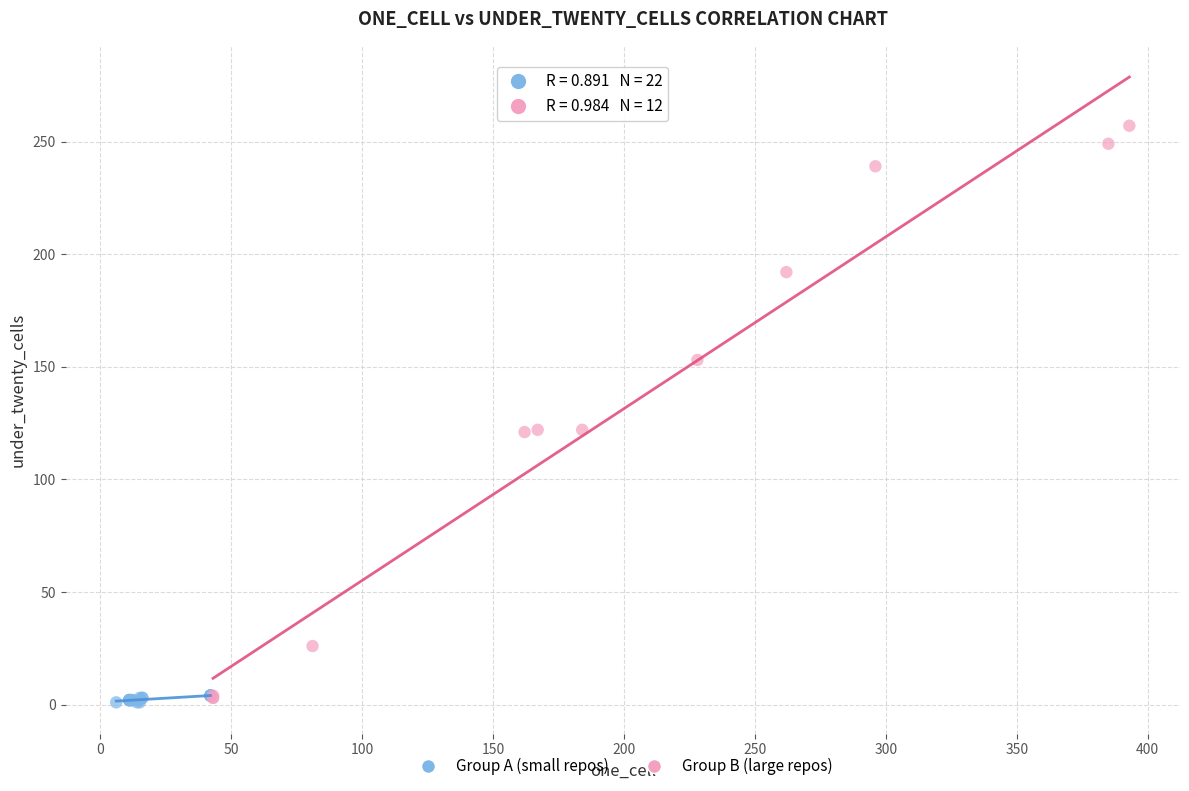

Which series has the widest spread of Y values?

Group B (large repos)